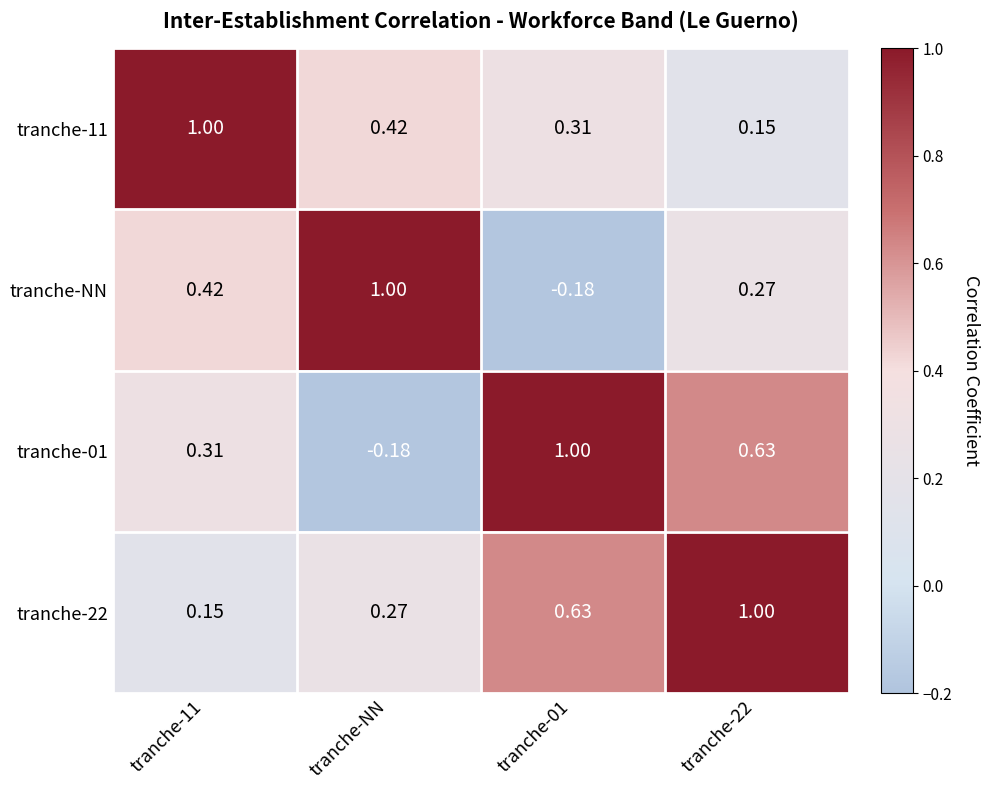

How many values in tranche-NN are above zero?

3